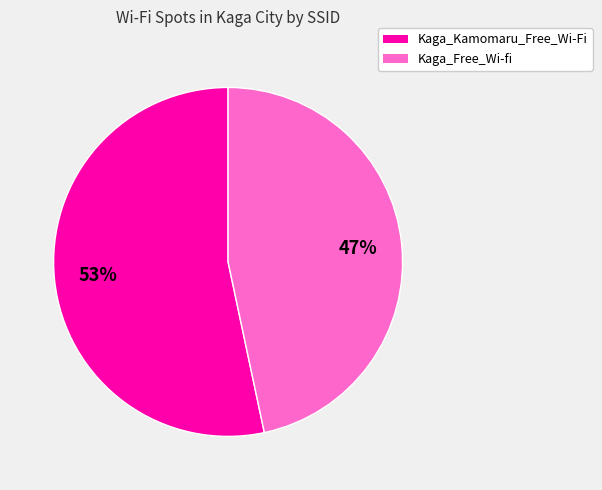

Which category has the smallest portion of the pie?

Kaga_Free_Wi-fi